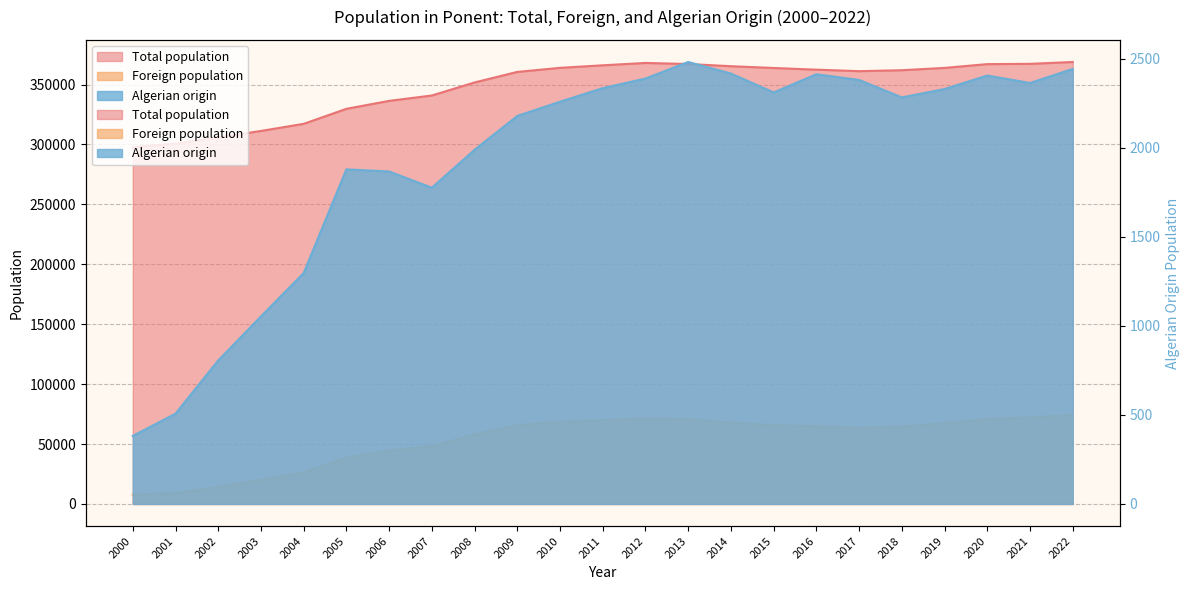

Which has a higher value, 2018 or 2020?

2020